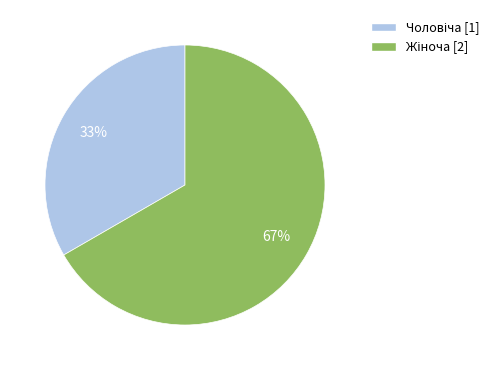

Is there a majority slice in this chart?

Yes